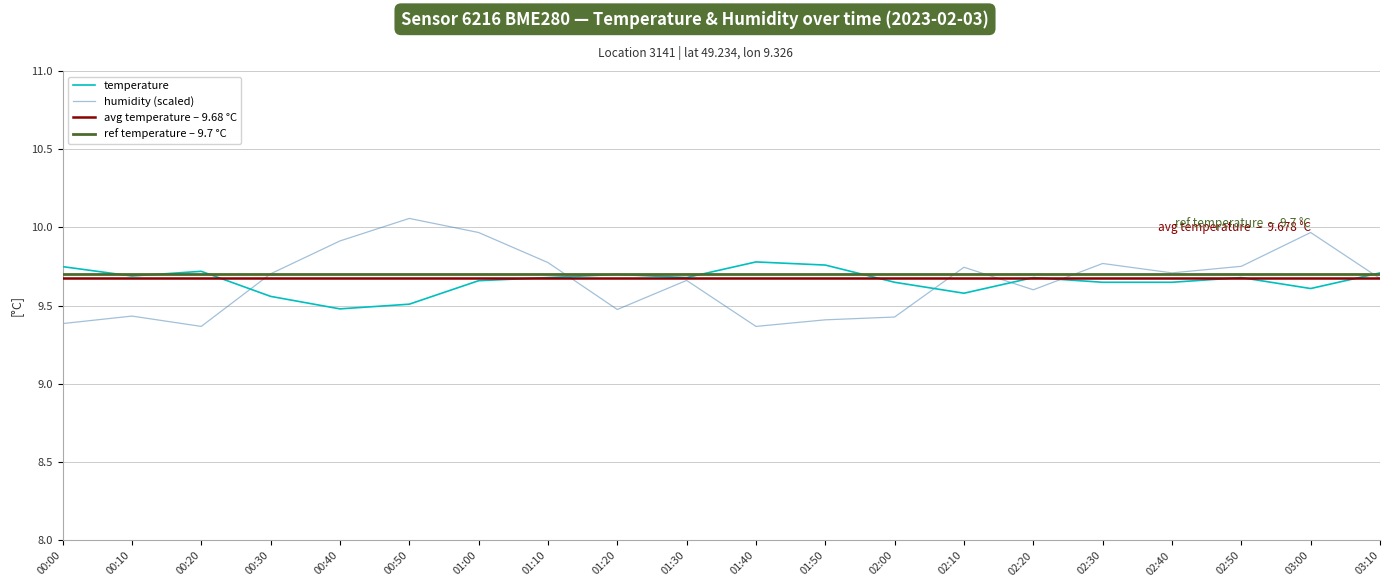

What is the value of the temperature point at the 7th from the left?

9.7